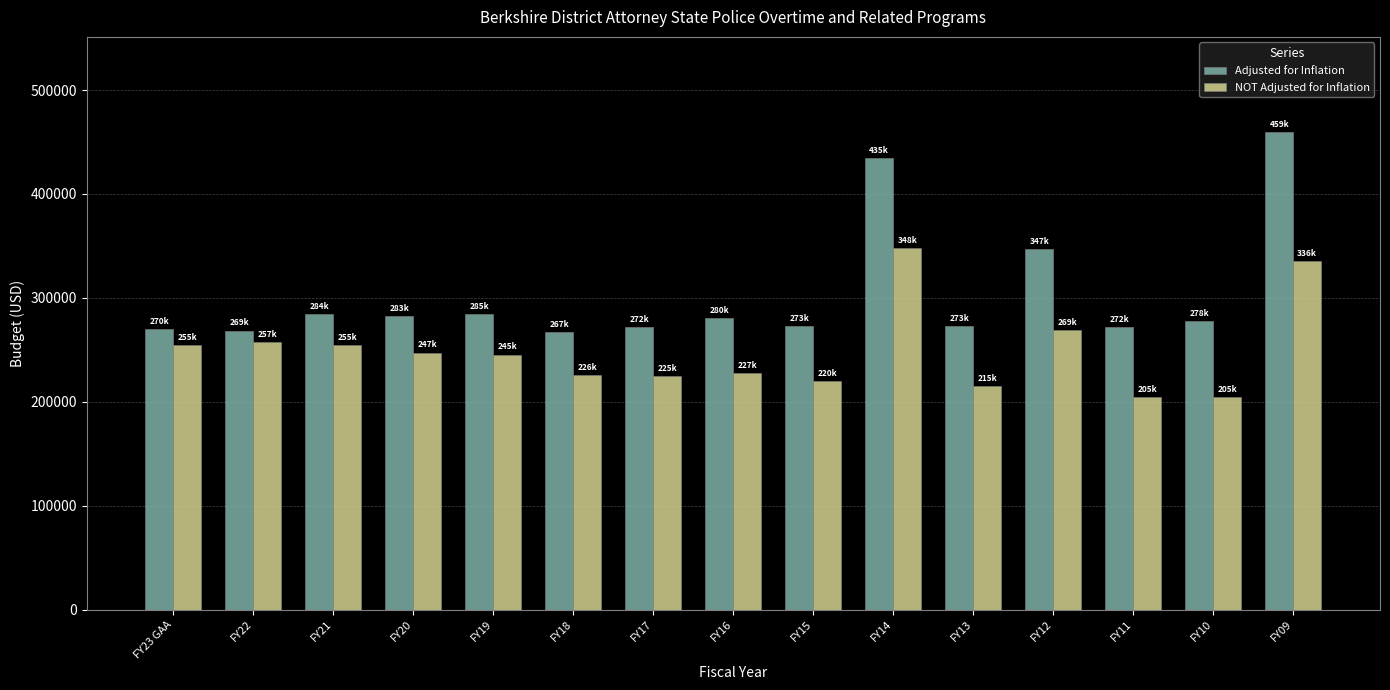

Is it true that NOT Adjusted for Inflation equals 393836 at FY15?

False